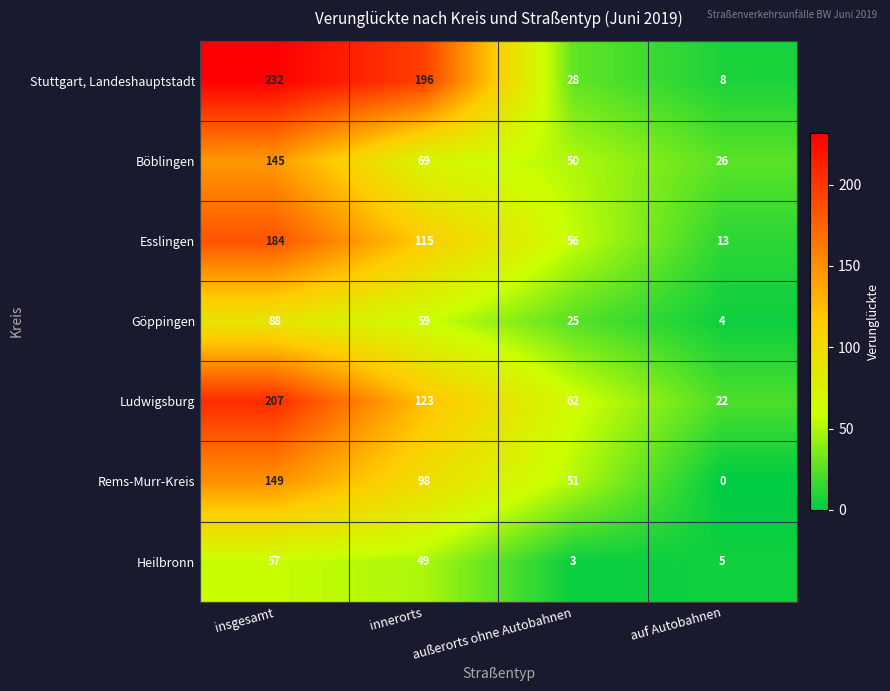

Which series has the widest spread of values?

Stuttgart, Landeshauptstadt